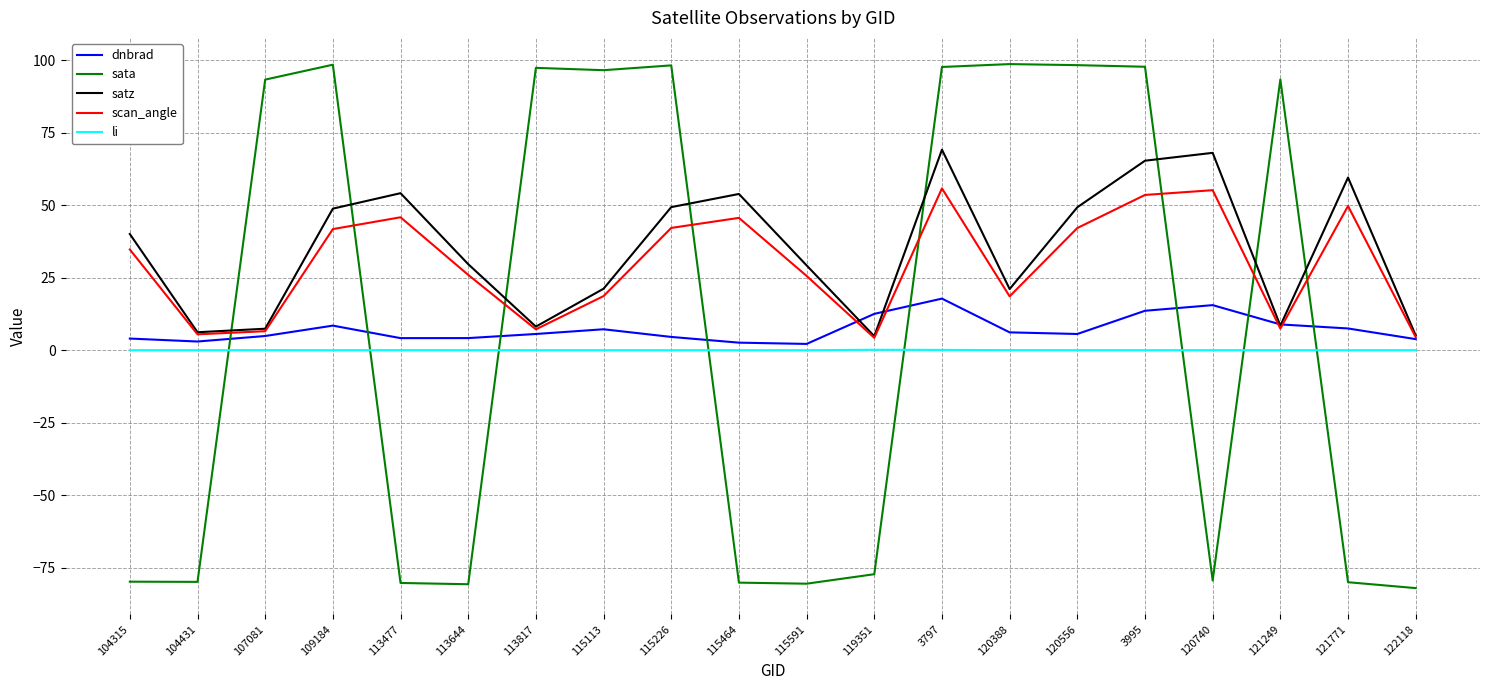

What is the difference between the maximum and minimum values in the sata series?

180.6